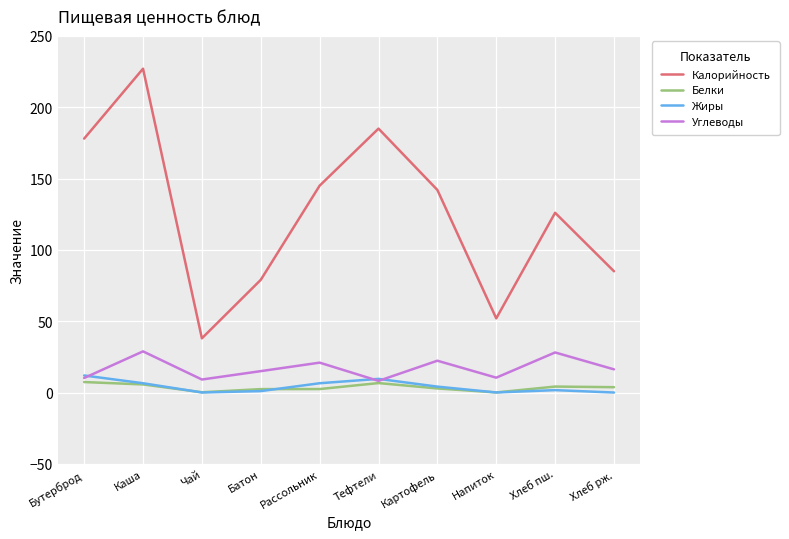

Does the chart display data point markers on the line(s)?

No